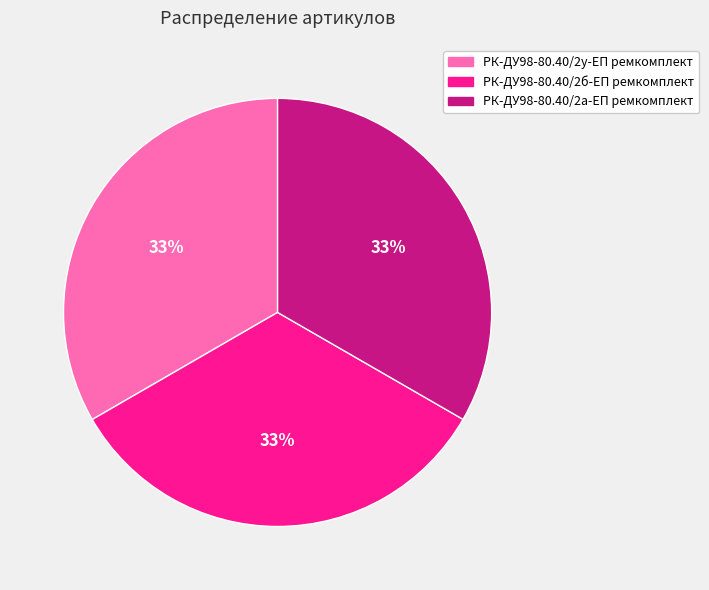

Does any single category account for the majority?

No